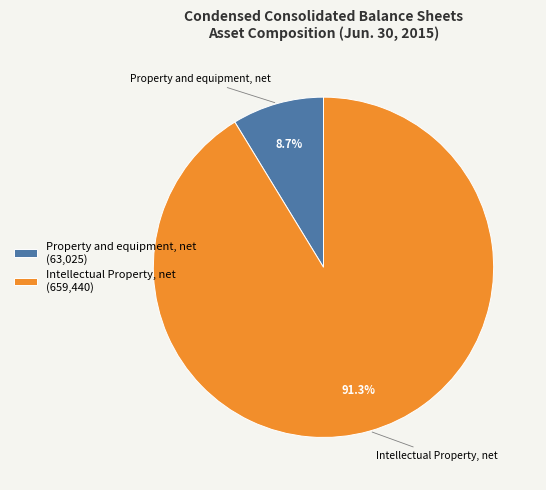

What is the smallest slice in the pie chart?

Property and equipment, net